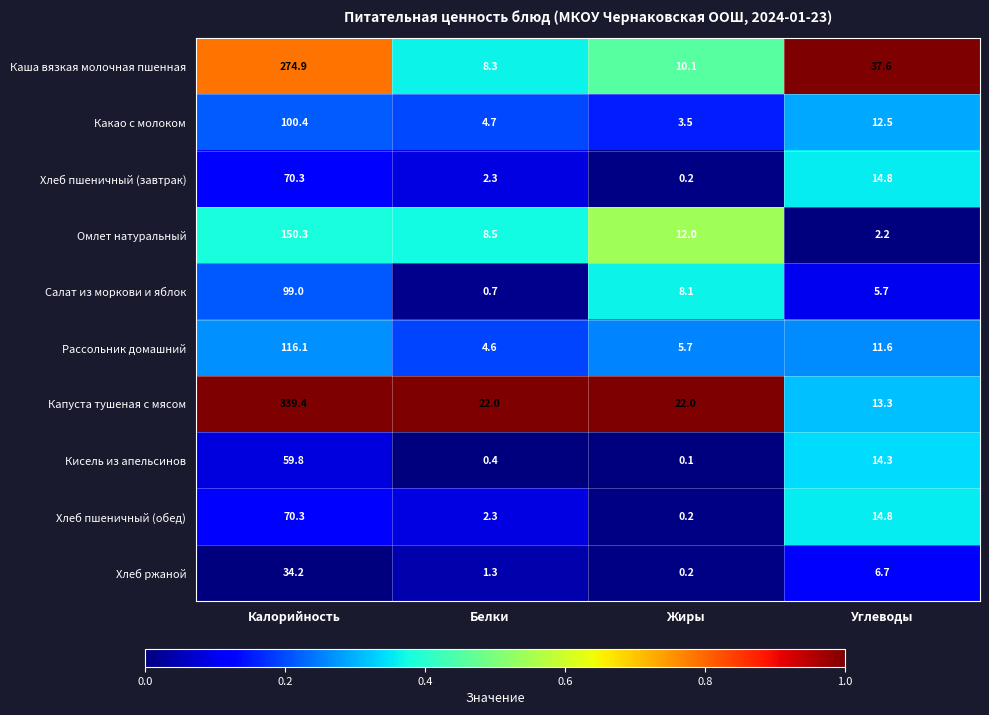

What is the total value across all series at Жиры?

62.1